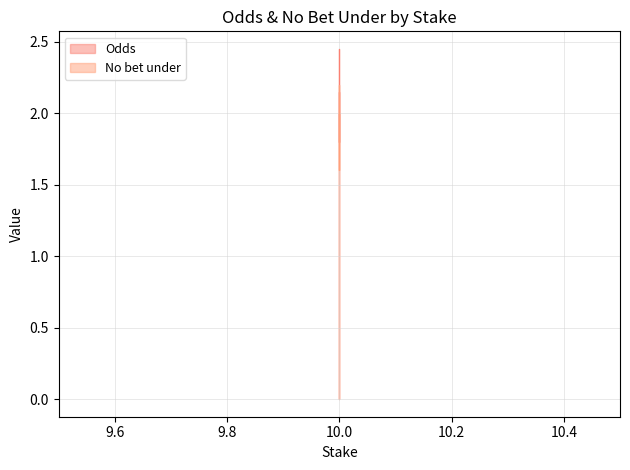

What is the difference between the highest and lowest values at 10?

0.2